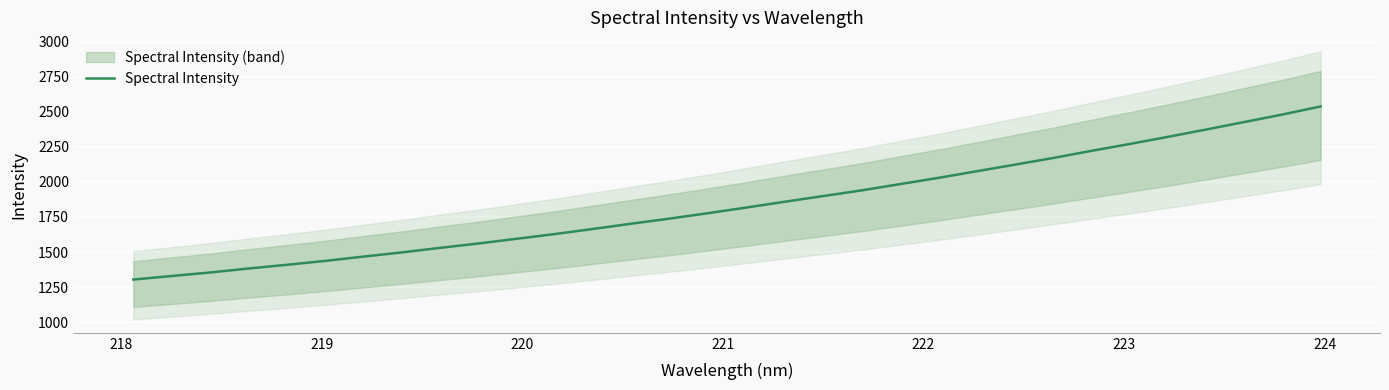

Reading right to left, what are all the values shown in this chart?

2538.0	2480.5	2426.7	2373.1	2320.8	2270.0	2220.8	2170.1	2122.6	2075.3	2028.2	1984.0	1939.1	1899.0	1858.4	1817.3	1777.0	1738.5	1702.3	1664.7	1628.1	1594.3	1560.7	1529.5	1497.1	1467.1	1436.4	1408.7	1382.1	1353.9	1328.8	1303.5